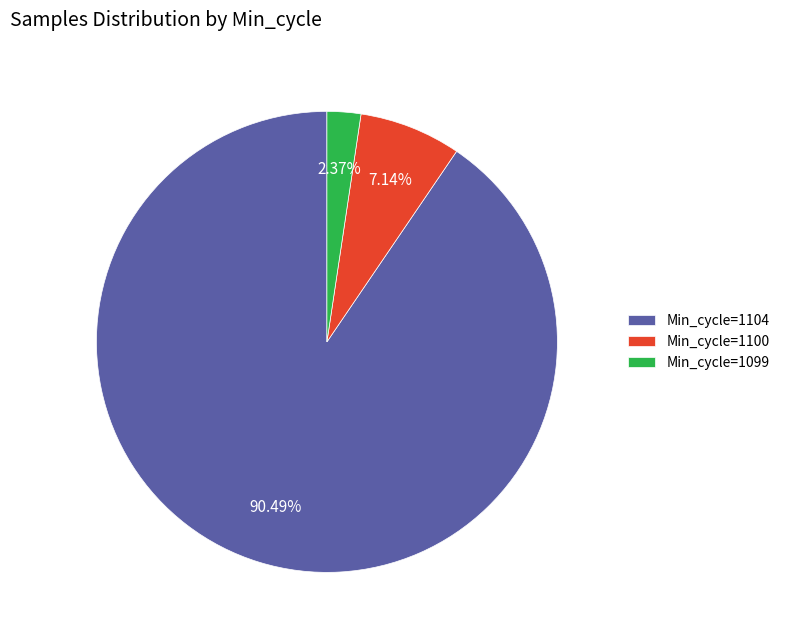

How many slices are in this pie chart?

3